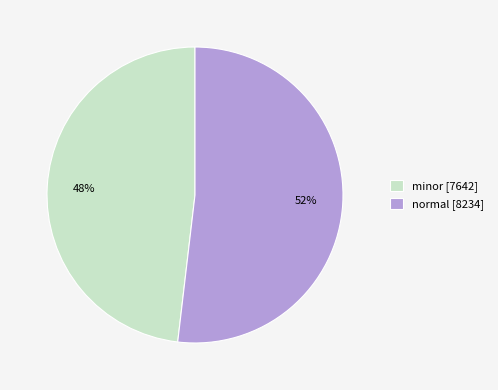

To the nearest percent, what is the difference between the minor and normal slice percentages?

4%